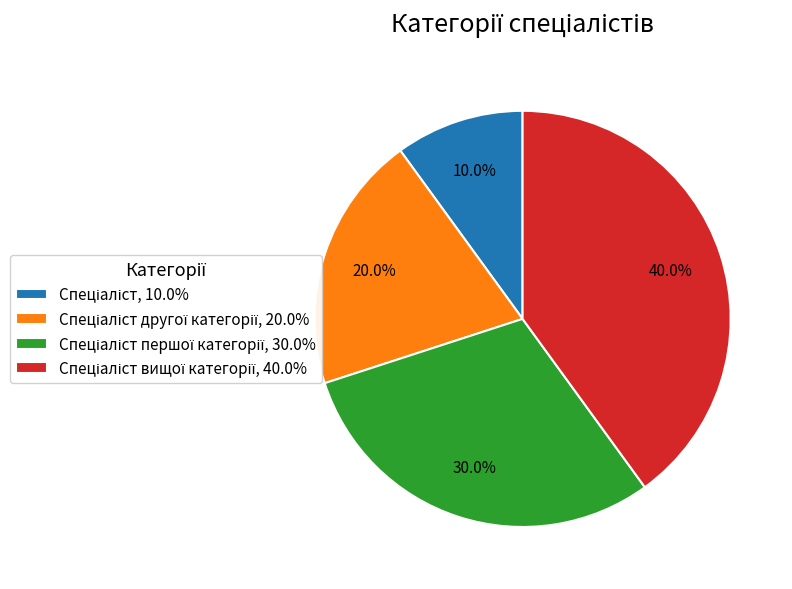

Is there a majority slice in this chart?

No